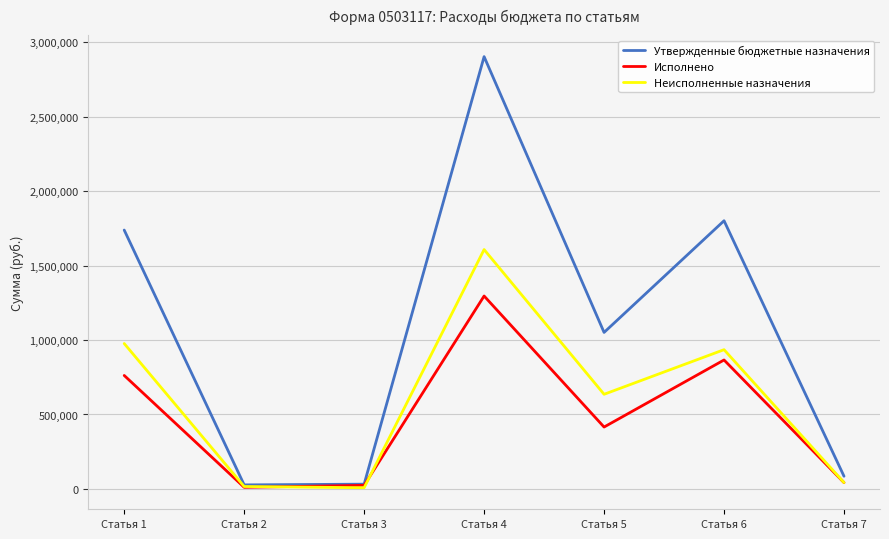

Which series has the widest spread of values?

Утвержденные бюджетные назначения